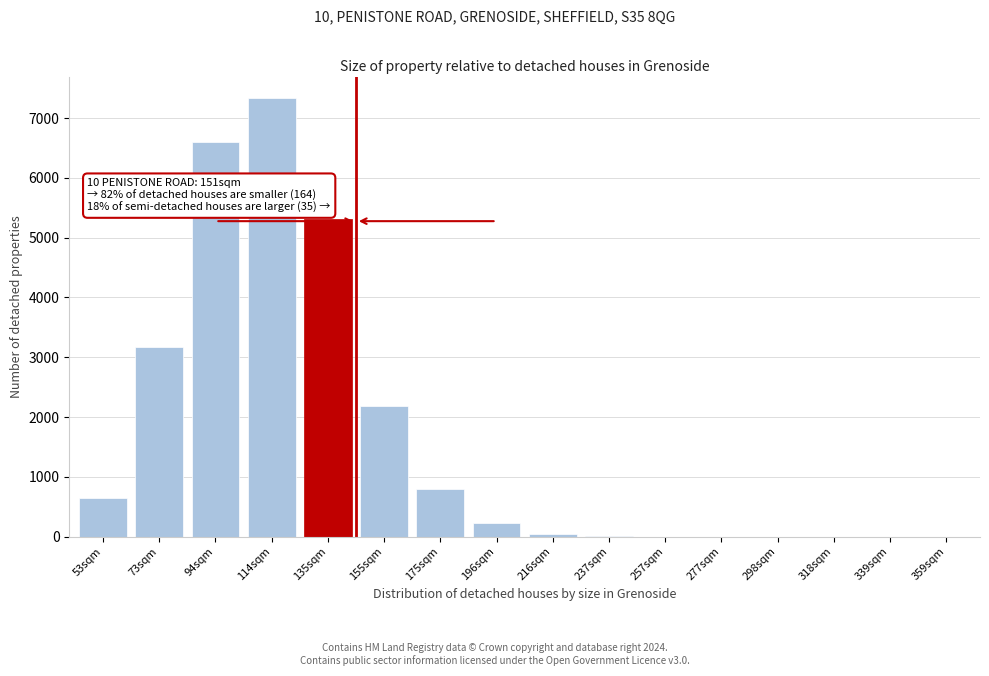

True or false: the data shows 3374 at 155sqm.

False